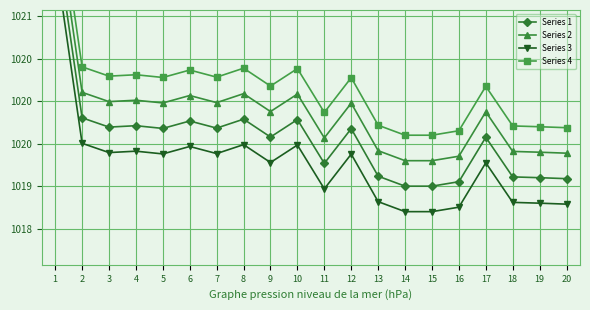

The Series 2 series shows 1562.3 at 17. True or false?

False